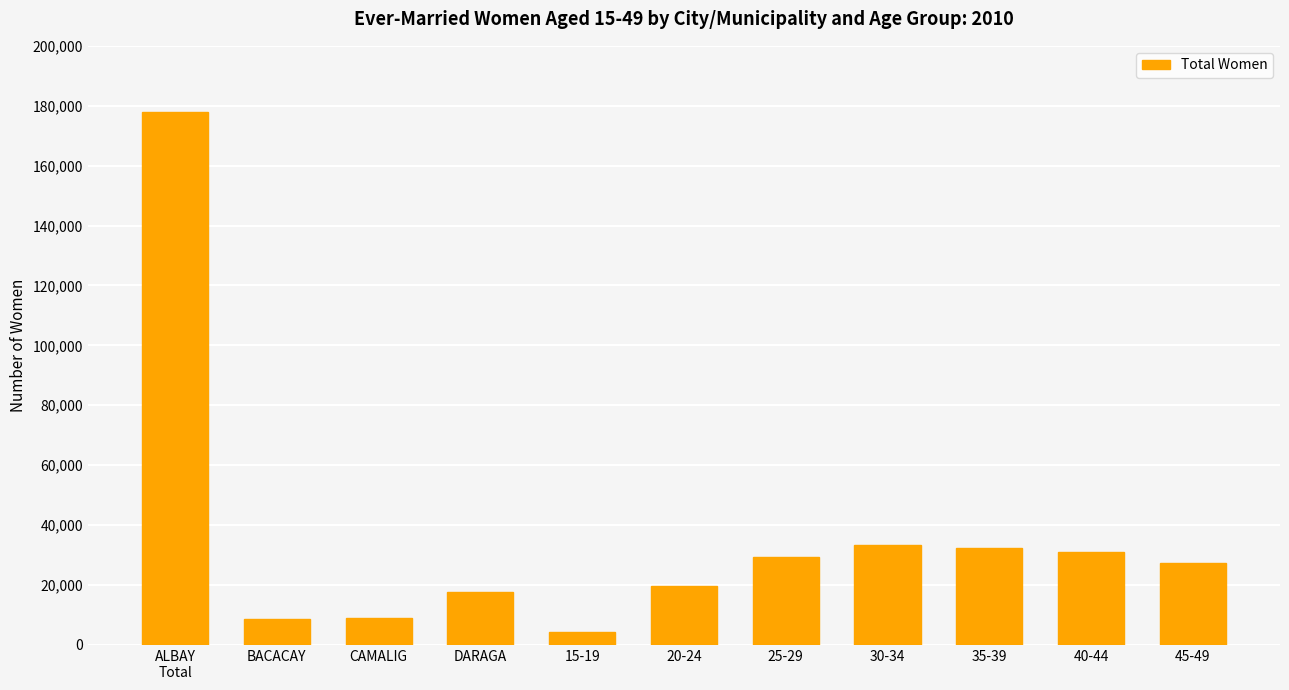

What is the value of the 2nd bar from the left?

8626